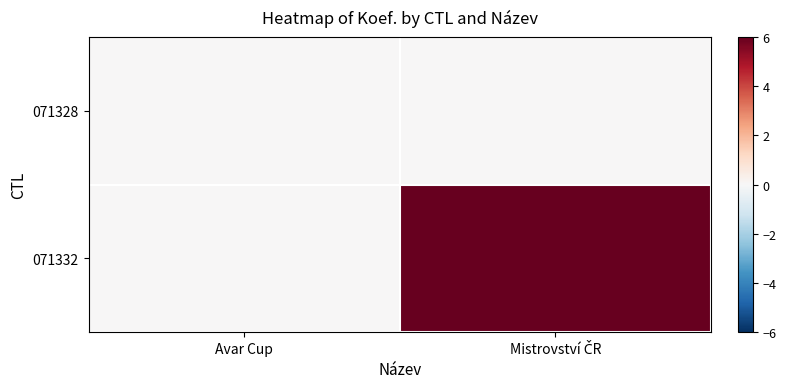

Reading left to right, extract all data points from this chart.

071328: Avar Cup=0	Mistrovství ČR=0
071332: Avar Cup=0	Mistrovství ČR=6